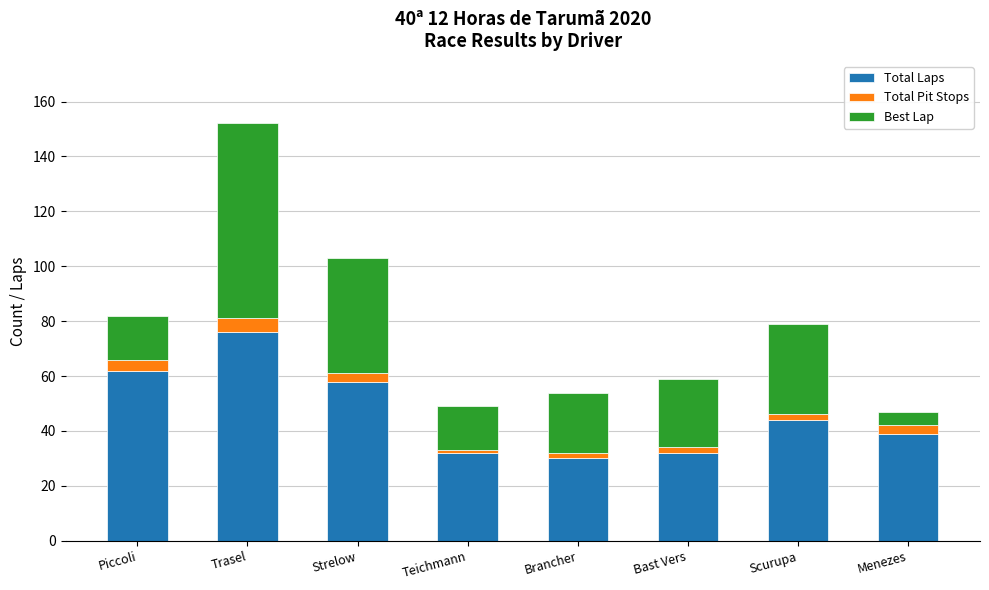

What is the lowest value of the Total Laps series?

30